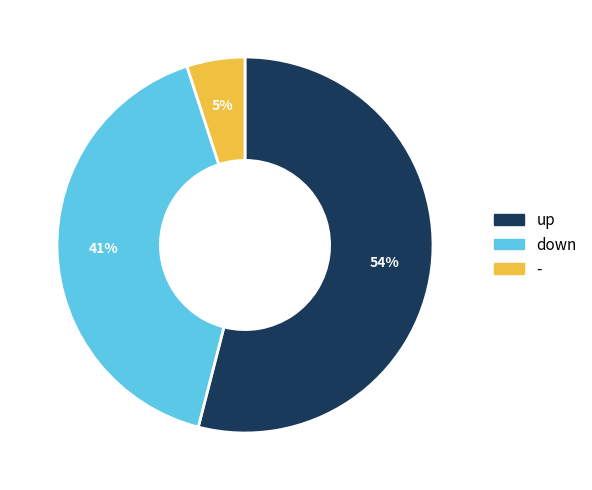

To the nearest percent, what portion does up represent?

54%